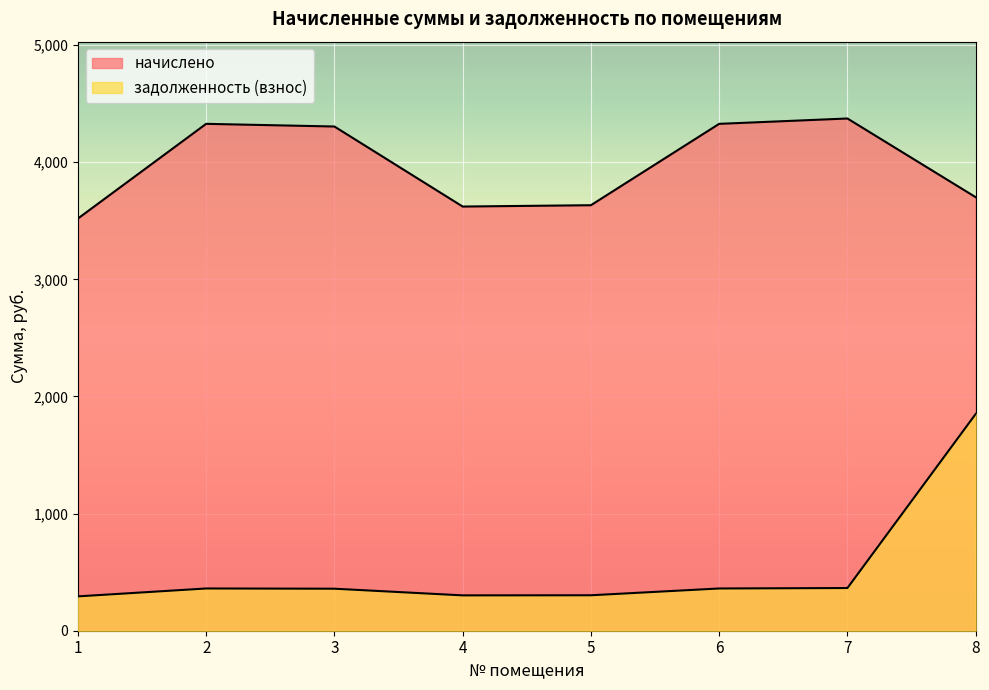

Rank the series by their average value, from lowest to highest.

задолженность (взнос), начислено